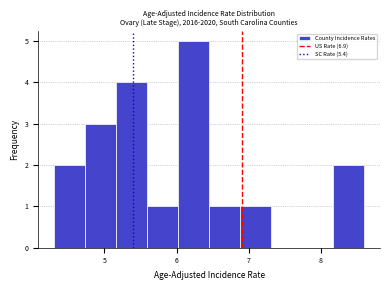

Reading left to right, list every bar in this chart as the range it spans on the x-axis followed by its height. Neither the bar edges nor the heights are printed on the chart, so give them approximately, as read against the axes.

4.30 to 4.73: 2
4.73 to 5.16: 3
5.16 to 5.59: 4
5.59 to 6.02: 1
6.02 to 6.45: 5
6.45 to 6.88: 1
6.88 to 7.31: 1
7.31 to 7.74: 0
7.74 to 8.17: 0
8.17 to 8.60: 2